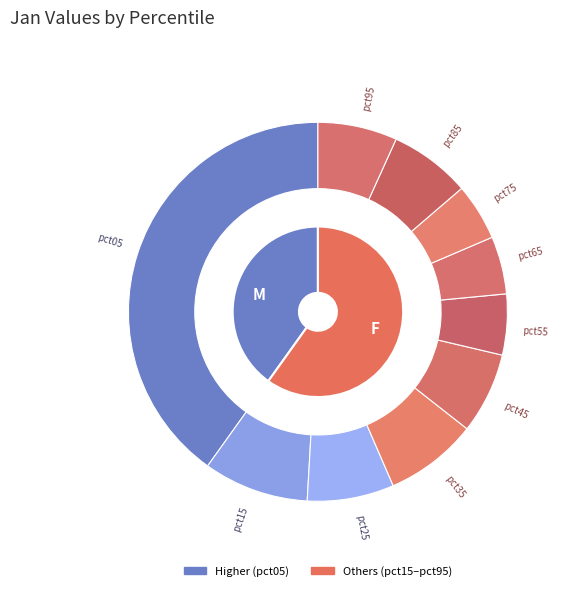

Which slice is the largest?

pct05